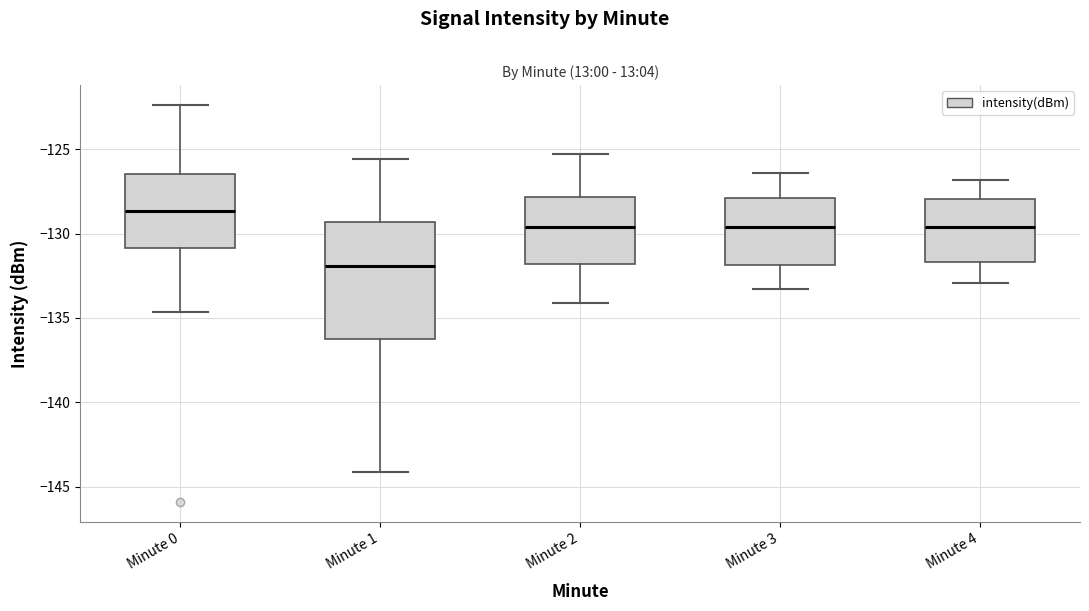

Comparing the boxes themselves (not the whiskers), which one is the tallest?

Minute 1